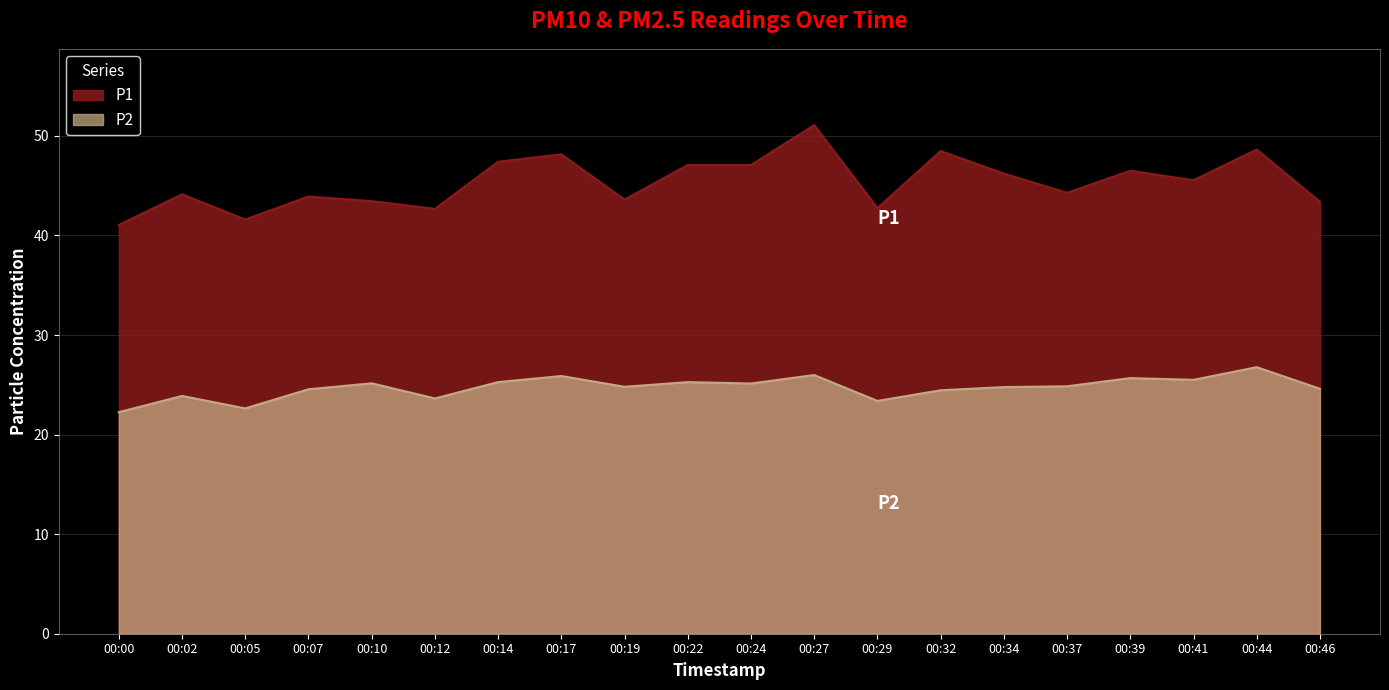

Which series changed the most between 00:05 and 00:22?

P1